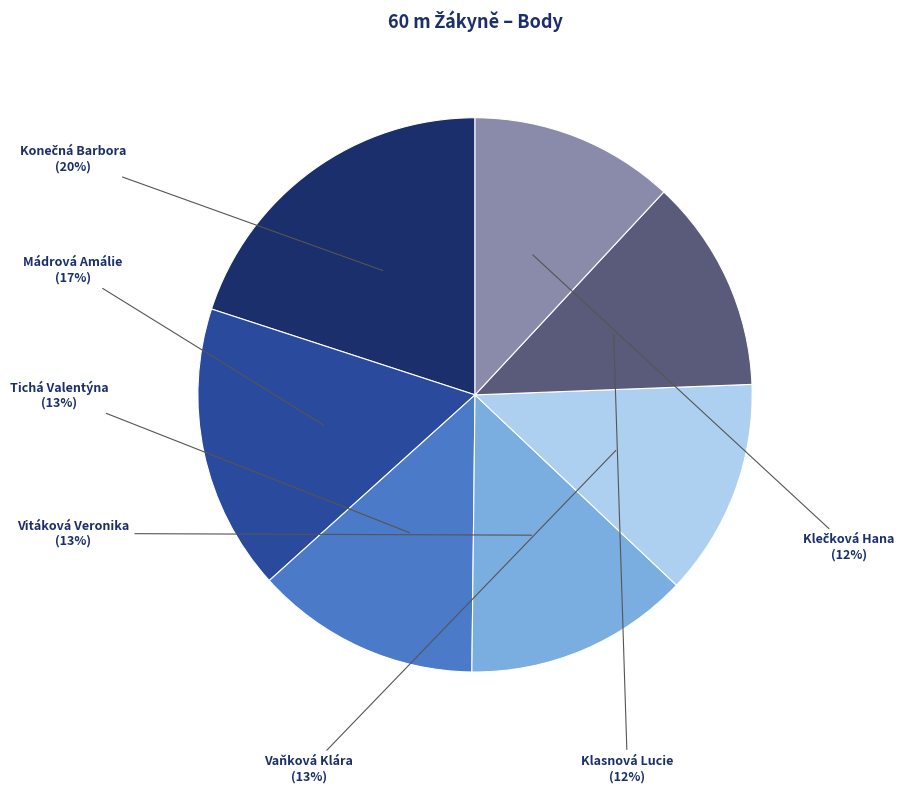

The Klasnová Lucie slice represents 12% of the pie. True or false?

True